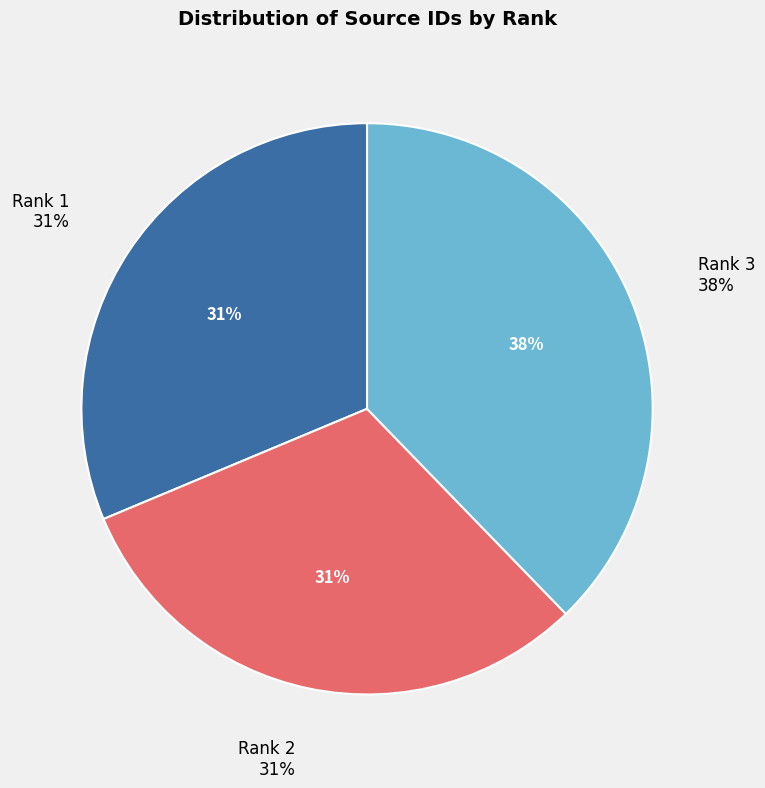

Is it true that Rank 2 is 25% of the pie?

False